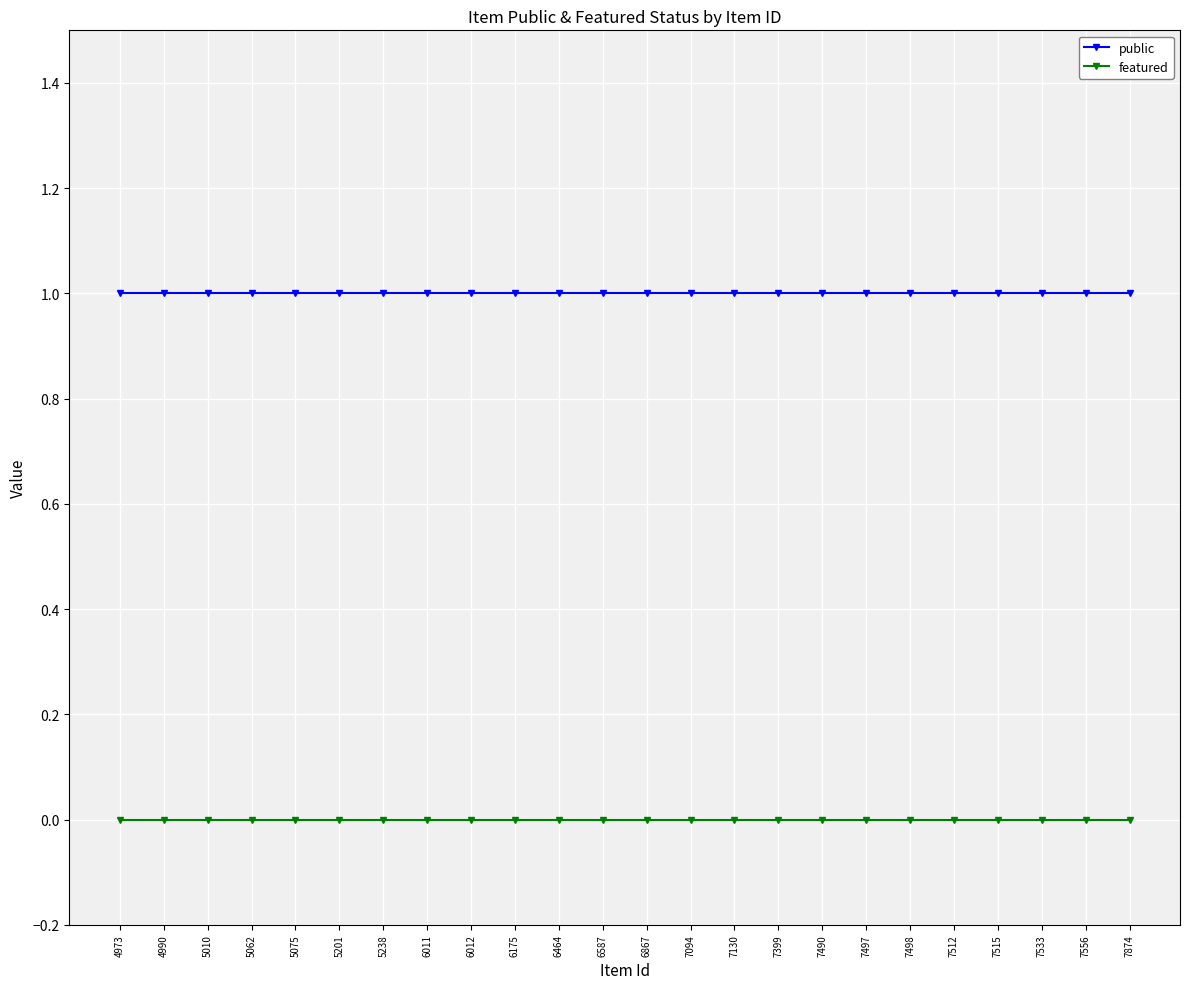

At how many categories does at least one series exceed 0?

24